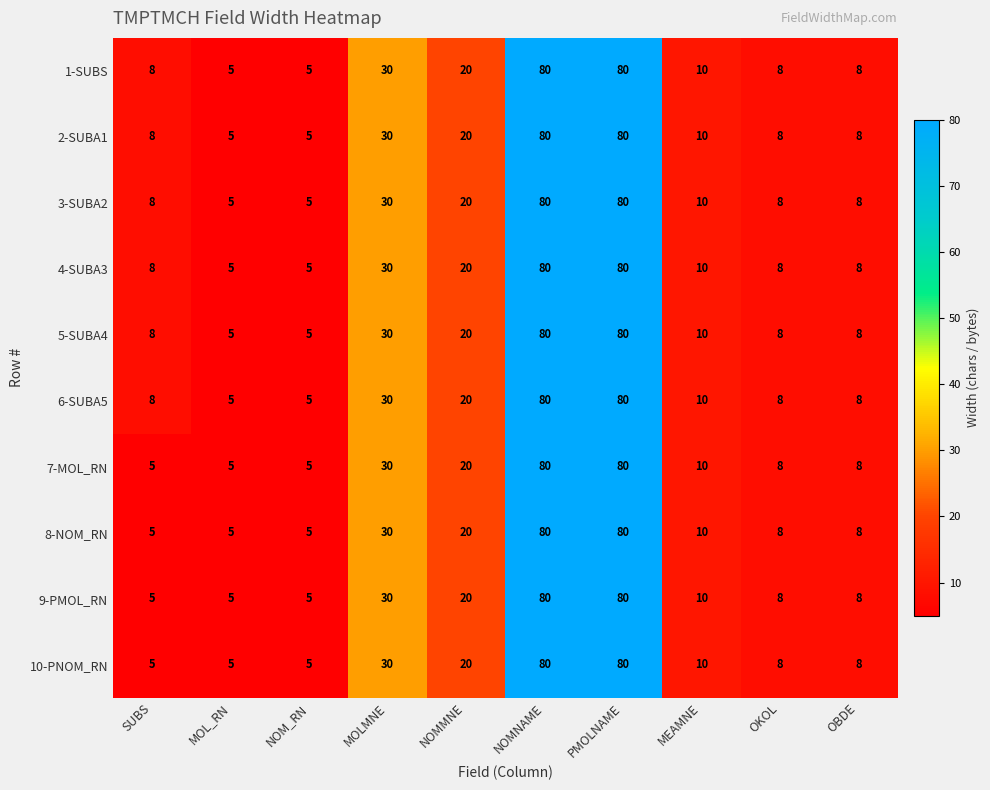

What is the greatest value displayed?

80